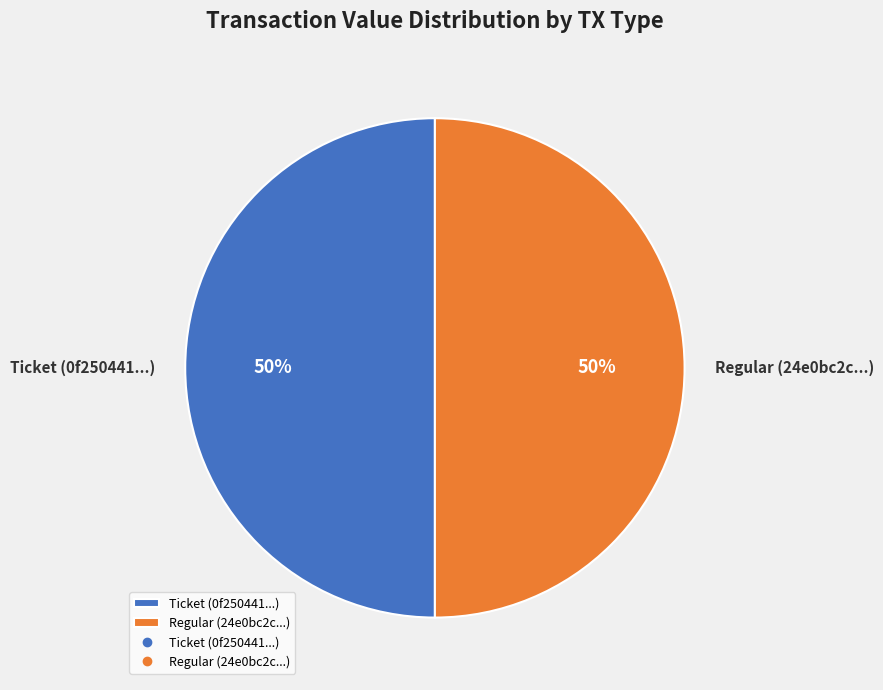

To the nearest percent, what is the average slice percentage?

50%